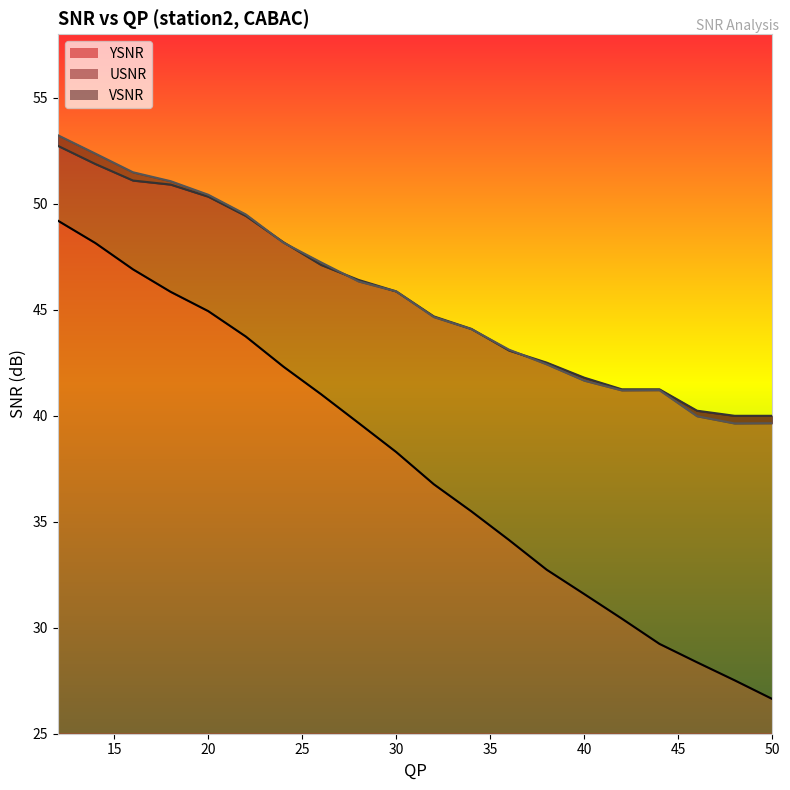

Which category has the lowest value in the YSNR series?

50